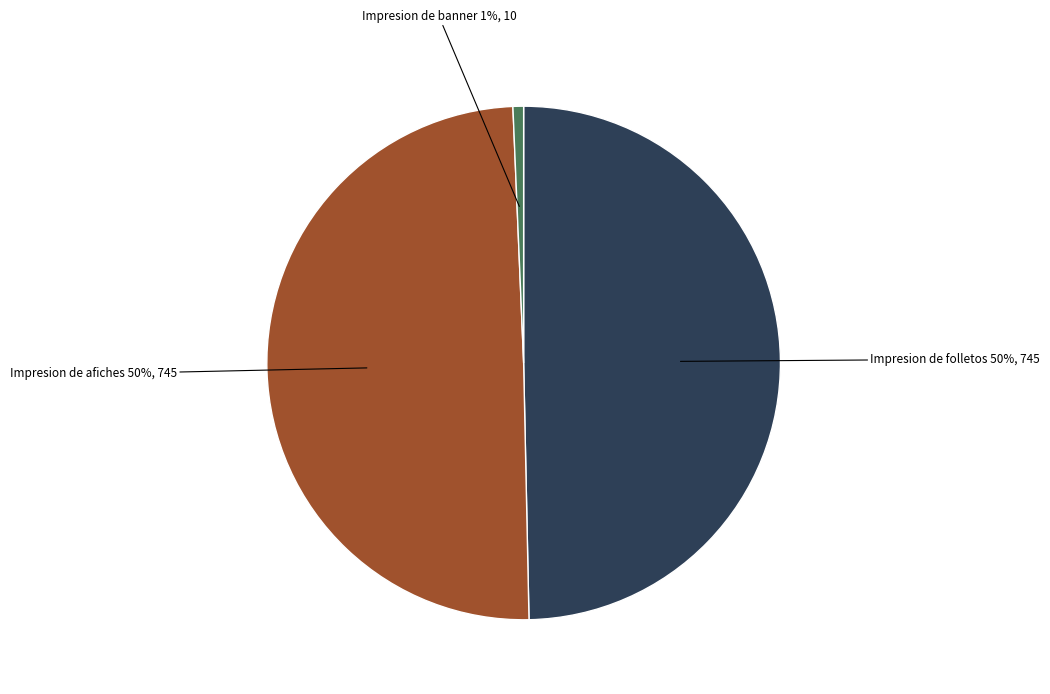

Count the number of slices in the pie.

3